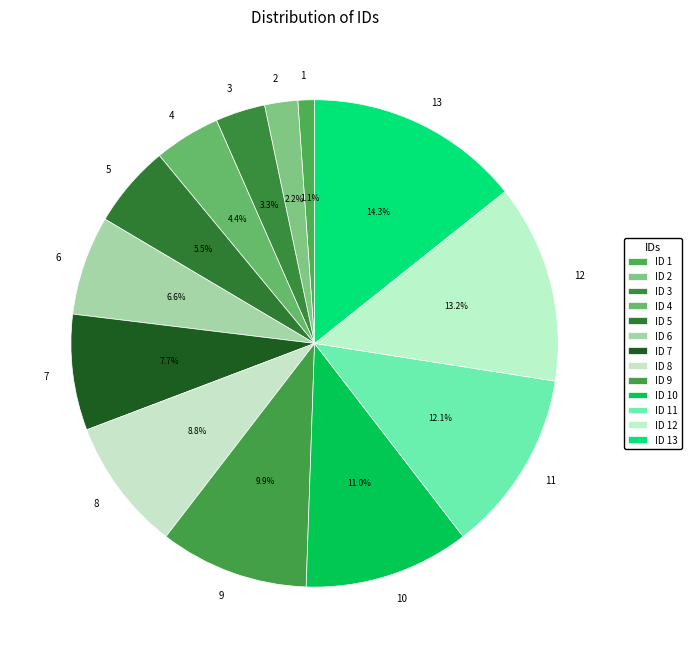

To the nearest percent, what is the average slice percentage?

8%